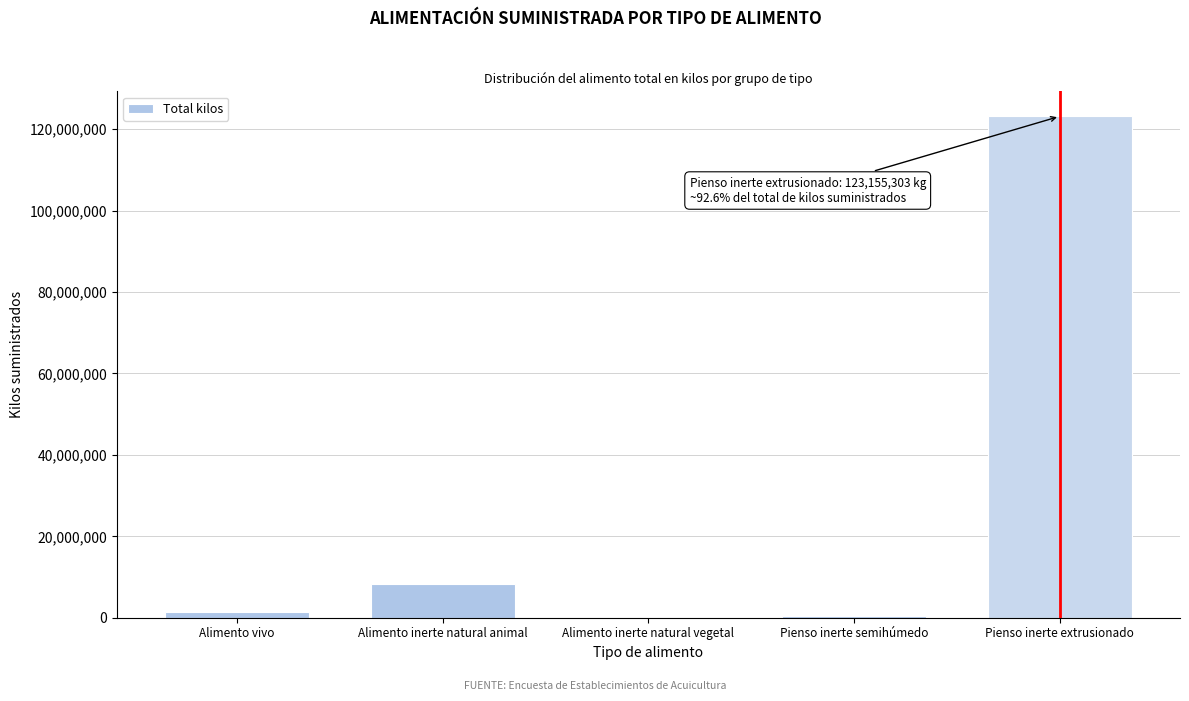

Is it true that the value at Pienso inerte extrusionado is 63314040.8?

False